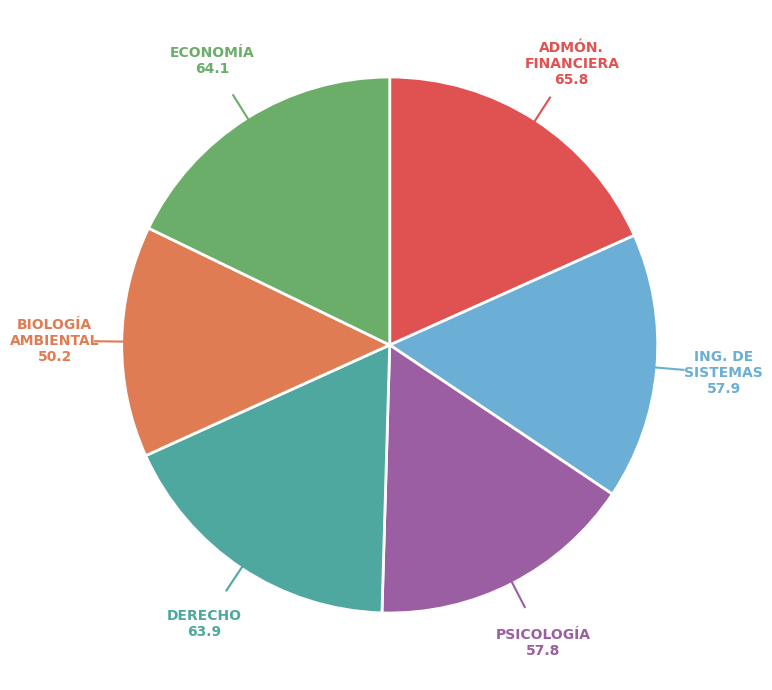

Does any single category account for the majority?

No